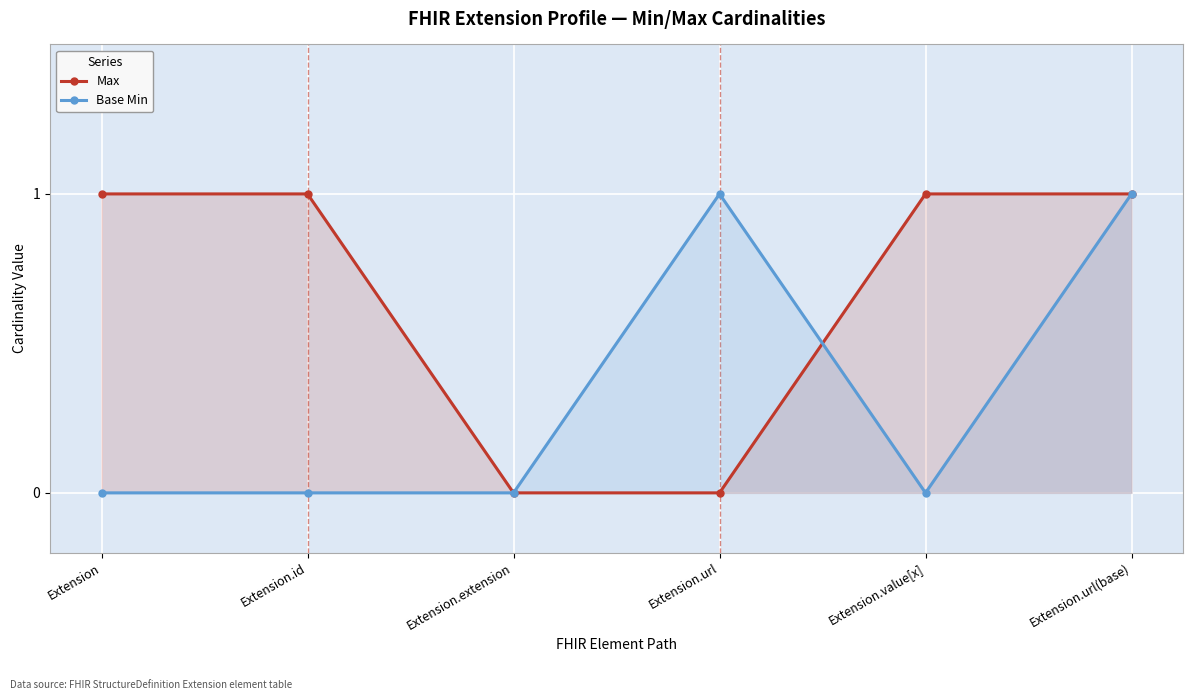

Is it true that Max equals 0 at Extension.extension?

True